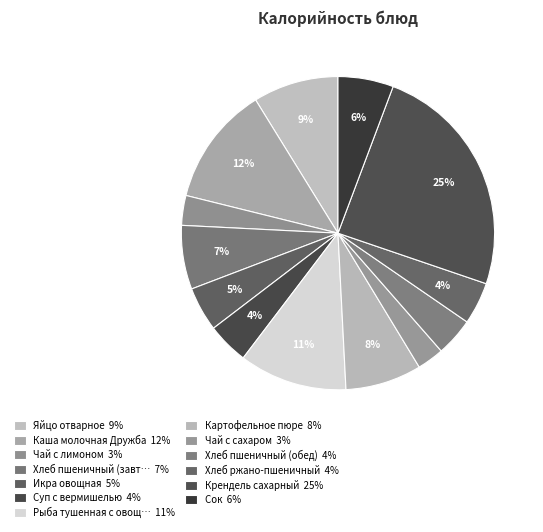

How many slices are in this pie chart?

13